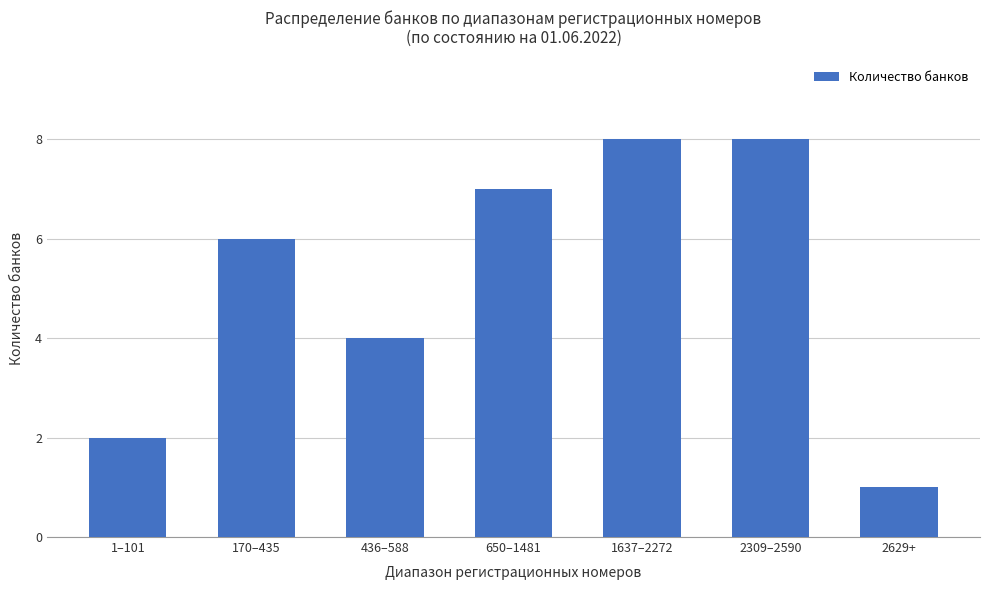

Is it true that the value at 2629+ is 2?

False